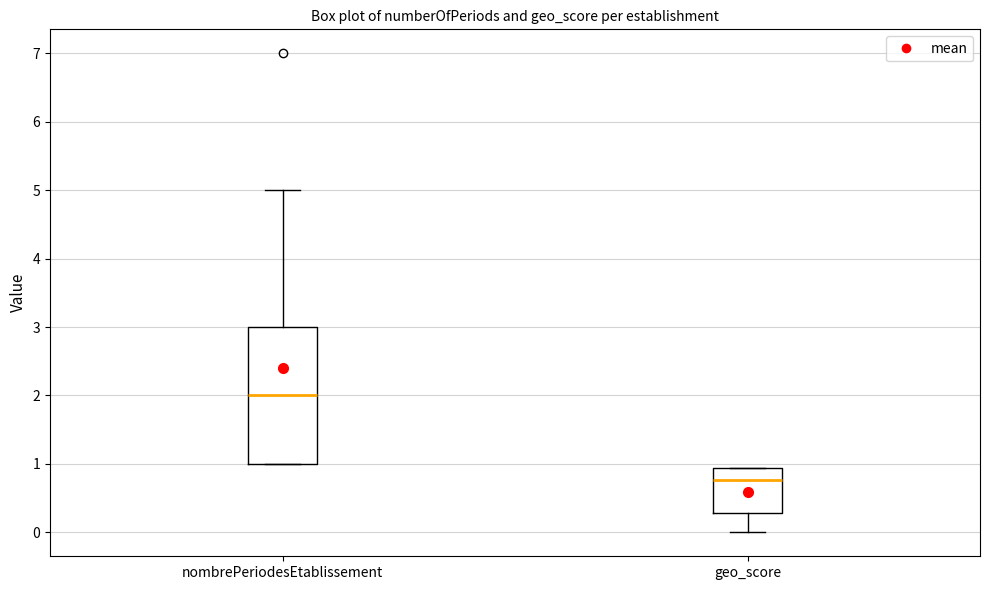

Where is the lower edge of the box for geo_score on the y-axis? The values are not printed on the chart, so give them approximately, as read against the axis.

0.3